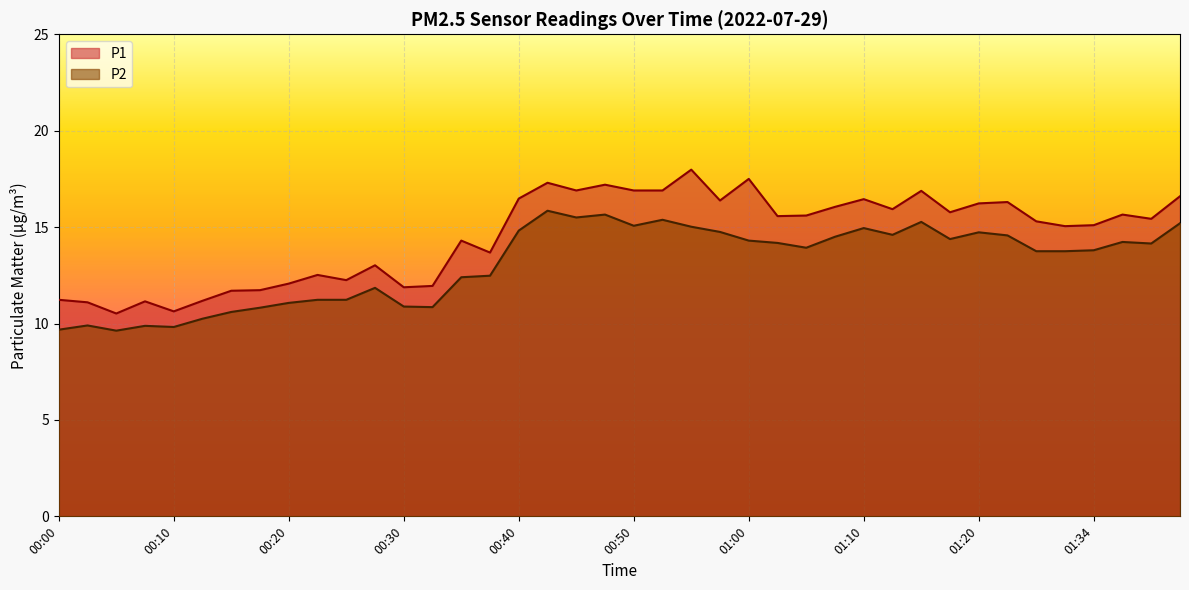

True or false: P2 and P1 intersect in this chart.

False